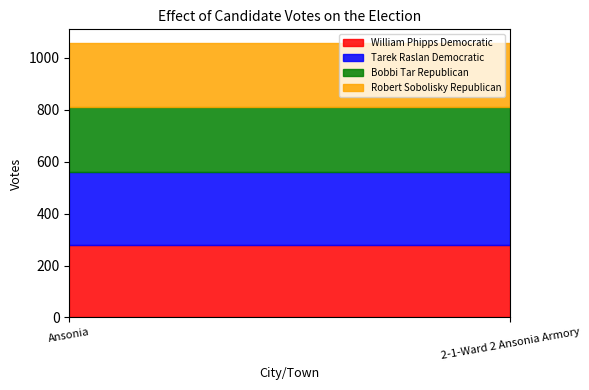

Reading left to right, extract all data points from this chart.

William Phipps Democratic: Ansonia=281	2-1-Ward 2 Ansonia Armory=281
Tarek Raslan Democratic: Ansonia=278	2-1-Ward 2 Ansonia Armory=278
Bobbi Tar Republican: Ansonia=250	2-1-Ward 2 Ansonia Armory=250
Robert Sobolisky Republican: Ansonia=248	2-1-Ward 2 Ansonia Armory=248